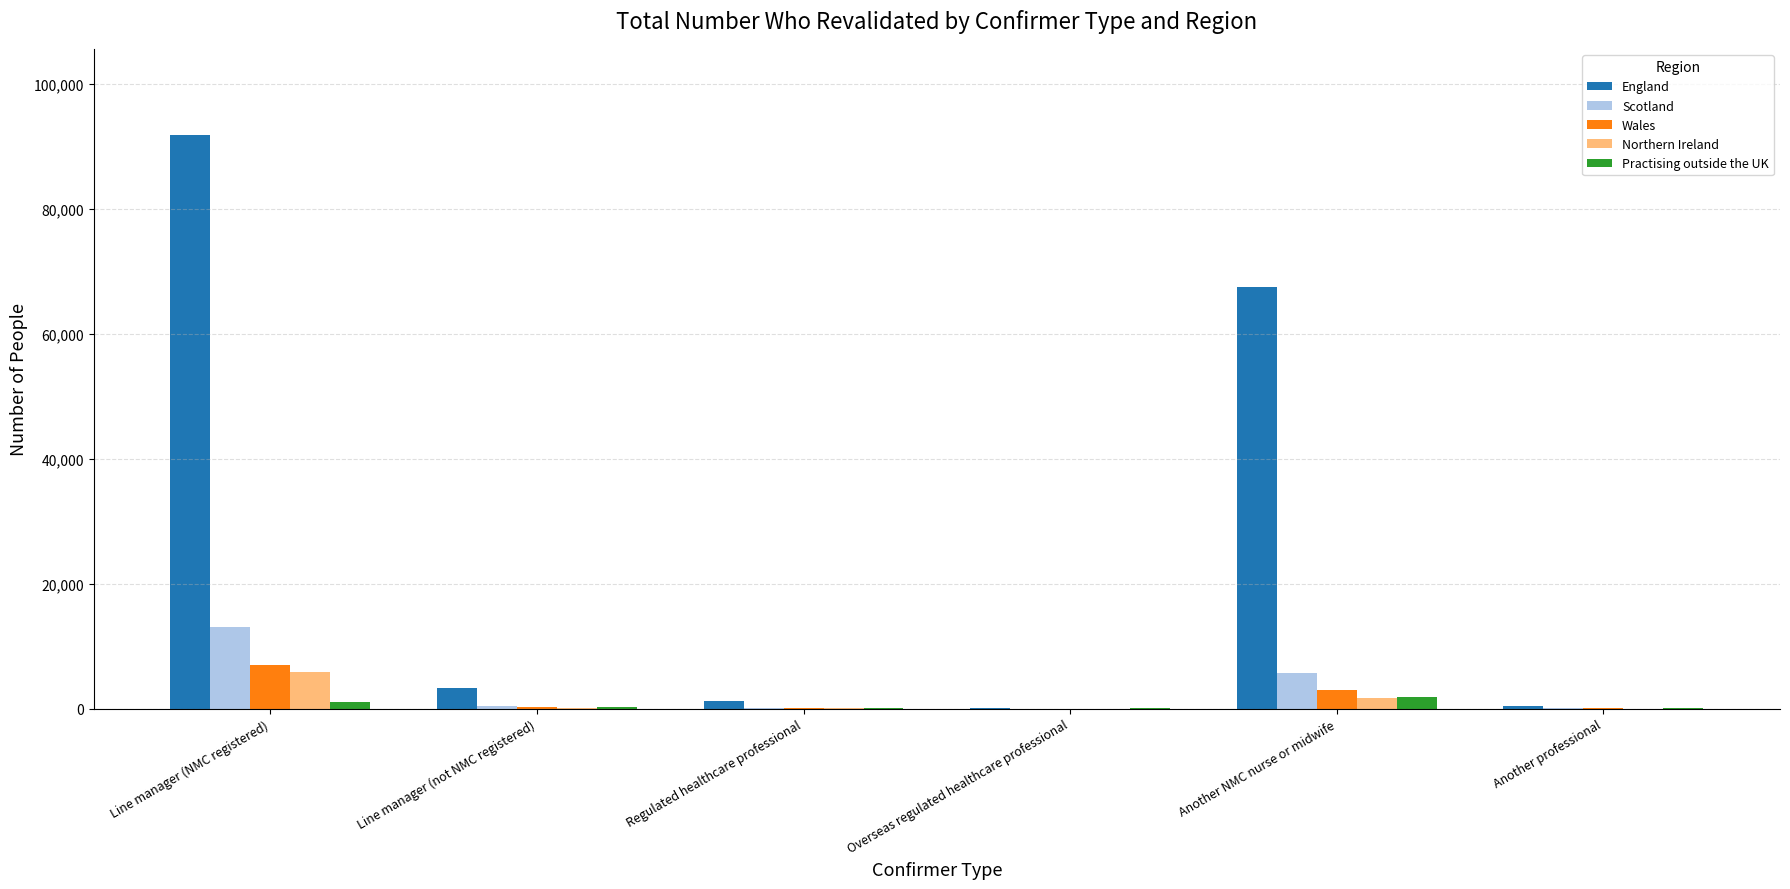

Is it true that Northern Ireland equals 5834 at Line manager (NMC registered)?

True